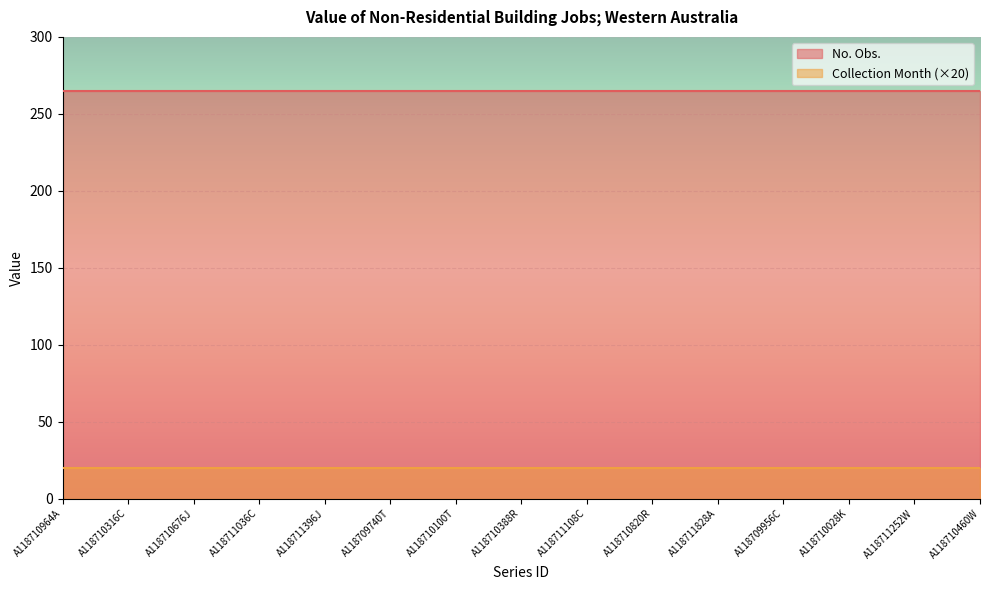

List the series in order of their peak value, lowest first.

Collection Month (×20), No. Obs.